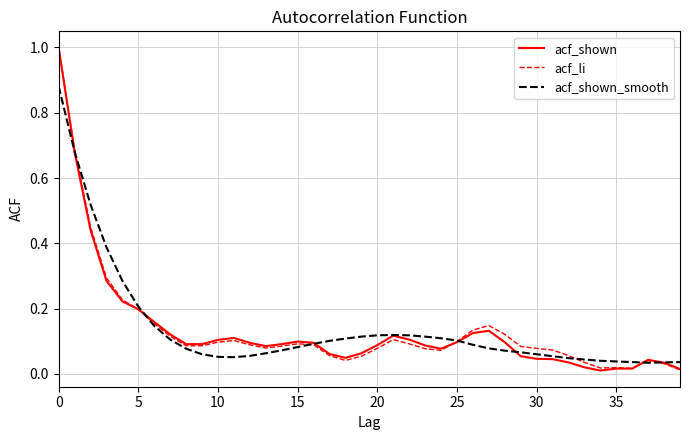

What is the difference between the maximum and minimum values in the acf_shown series?

1.0